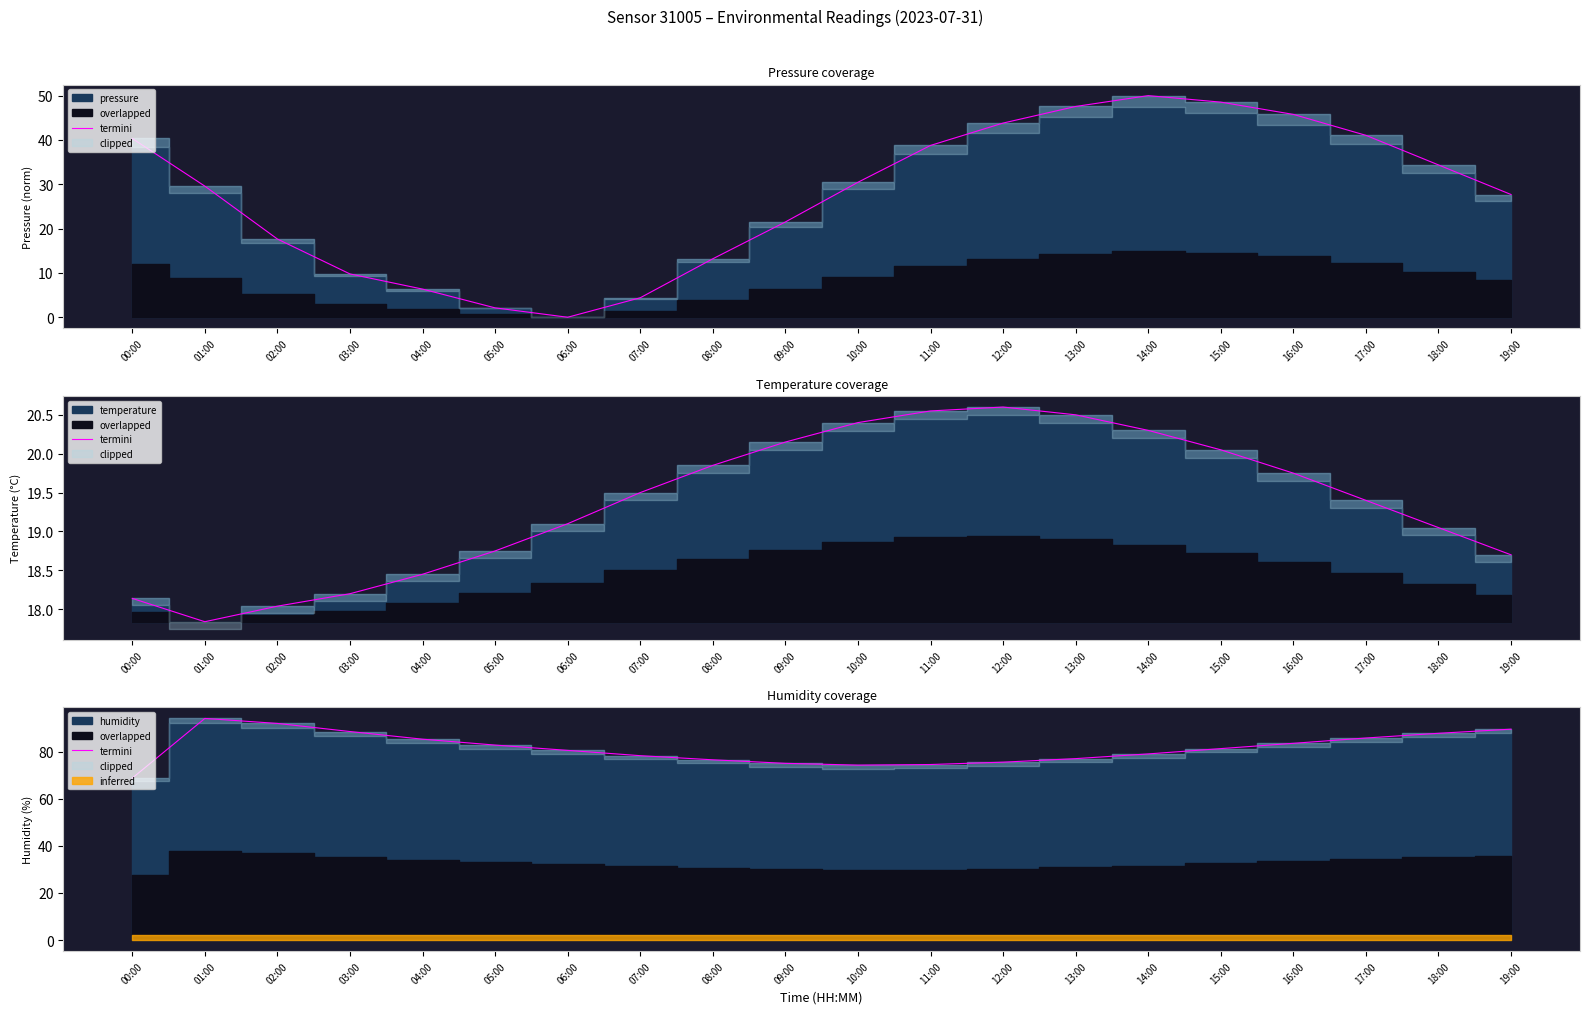

Does the chart display data point markers on the line(s)?

No